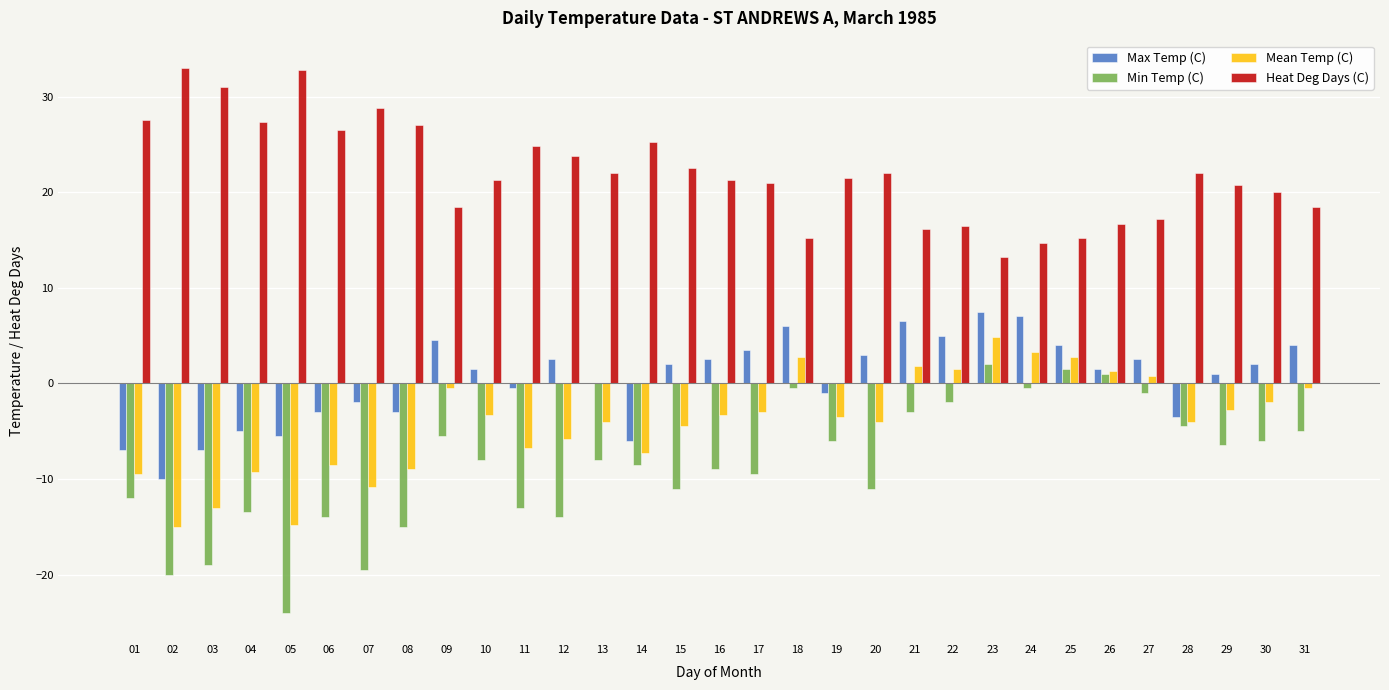

What are all the series names shown in the legend?

Max Temp (C), Min Temp (C), Mean Temp (C), Heat Deg Days (C)